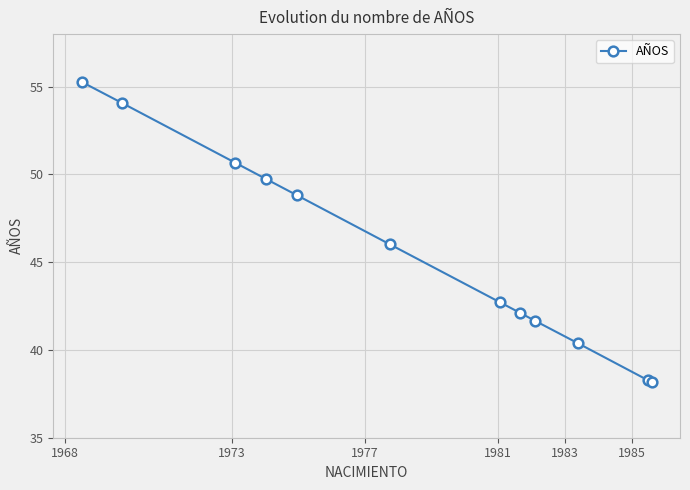

What is the sum of all values?

547.9